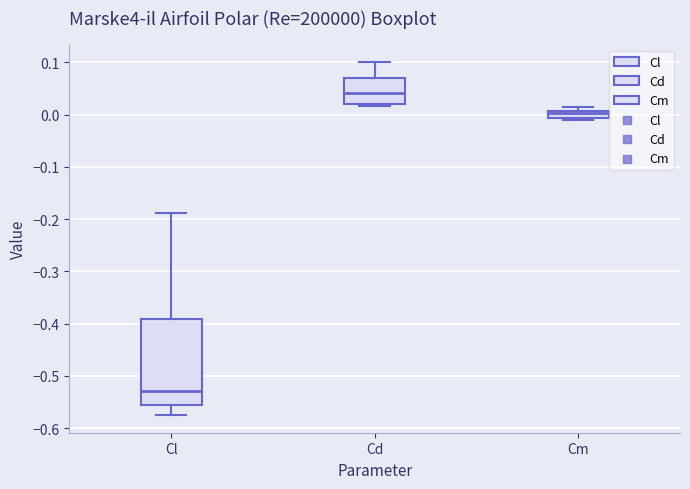

Where is the lower edge of the box for Cl on the y-axis? The values are not printed on the chart, so give them approximately, as read against the axis.

-0.56